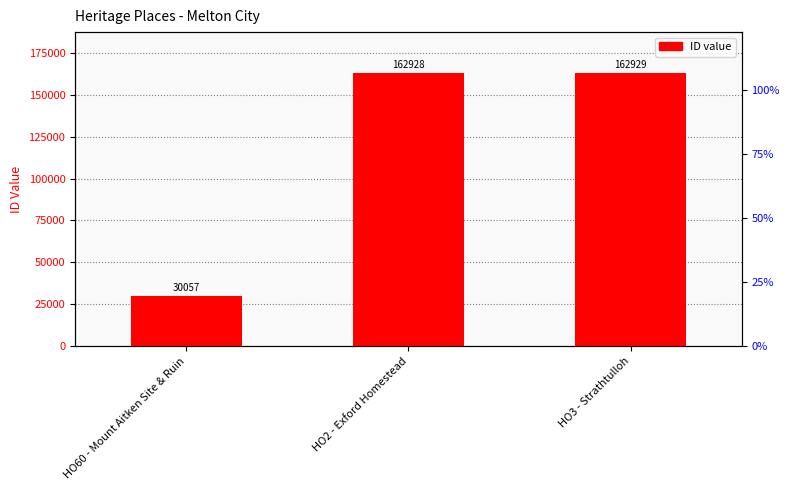

Reading left to right, transcribe all the data shown in this chart.

HO60 - Mount Aitken Site & Ruin=30057	HO2 - Exford Homestead=162928	HO3 - Strathtulloh=162929